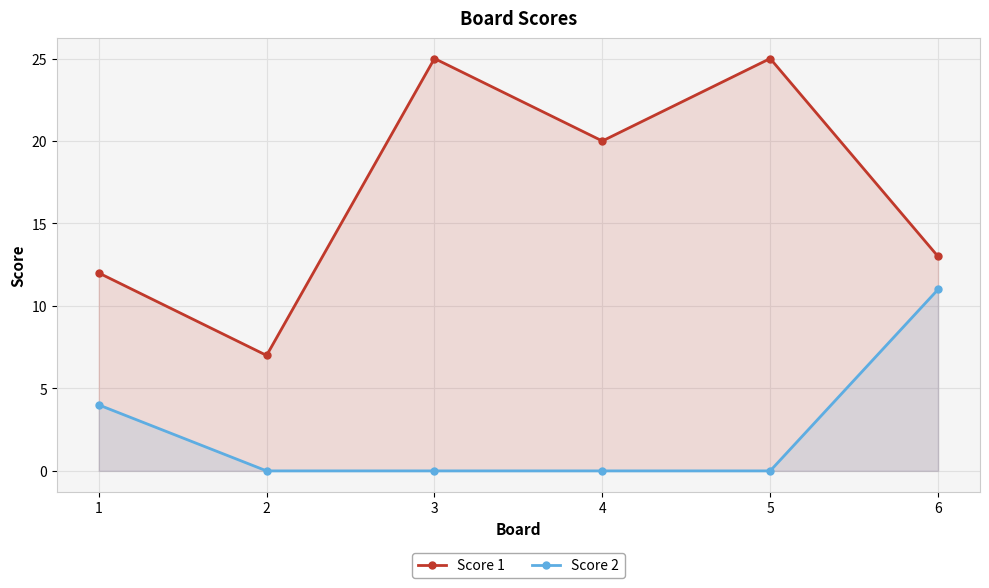

The value of Score 2 at 5 is 0. True or false?

True